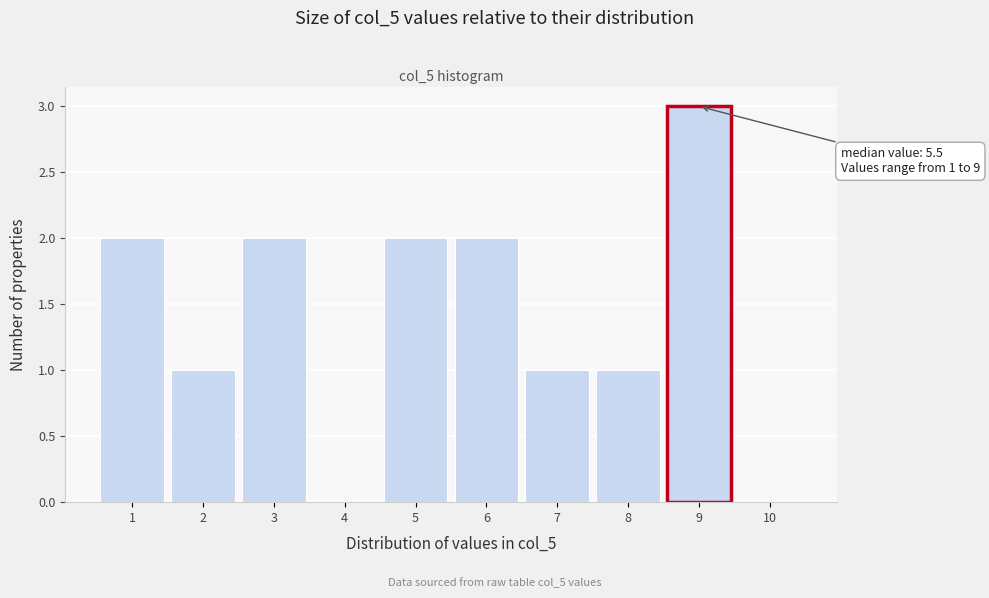

Which range on the x-axis has the tallest bar?

8.5 to 9.5